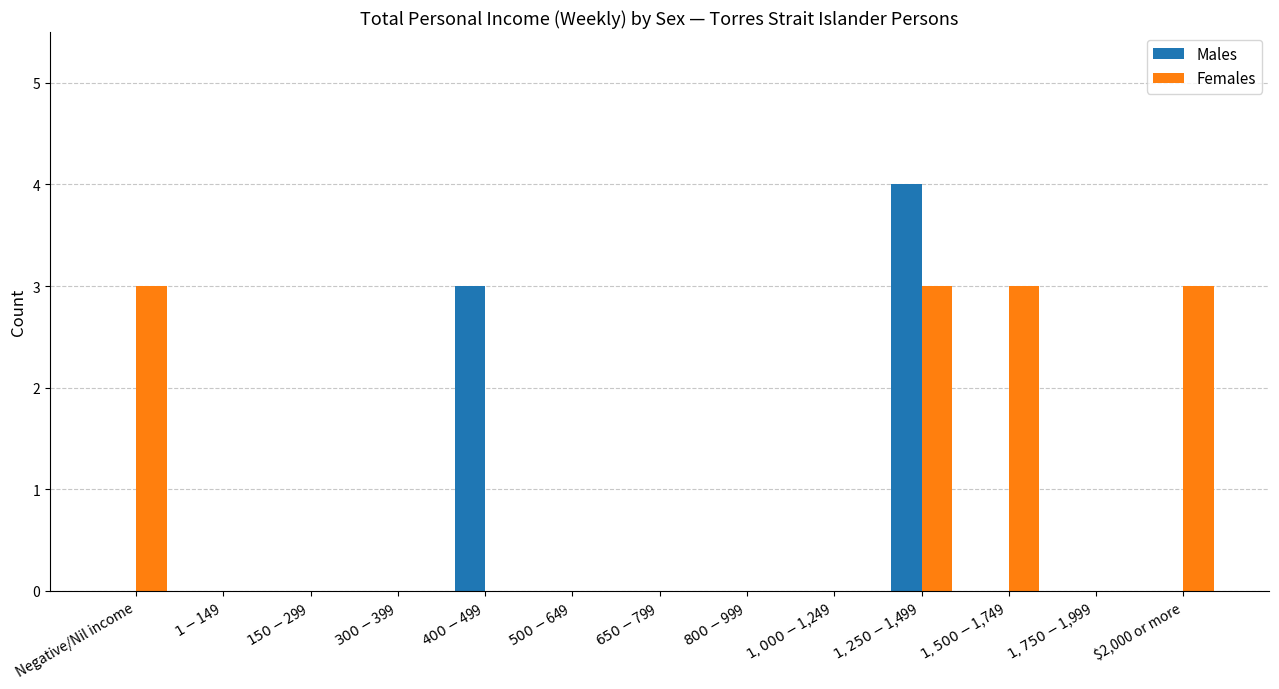

What is the sum of all Females values?

12